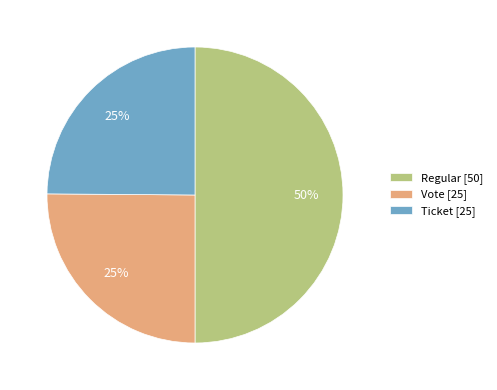

The Vote slice represents 20% of the pie. True or false?

False